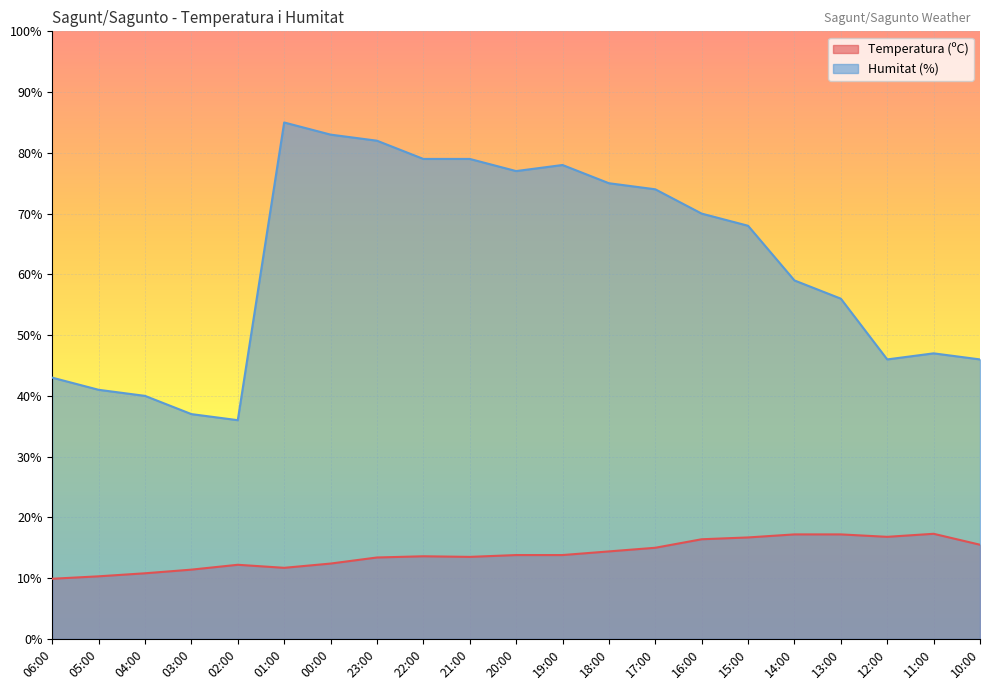

What is the label of the 9th point from the right?

18:00